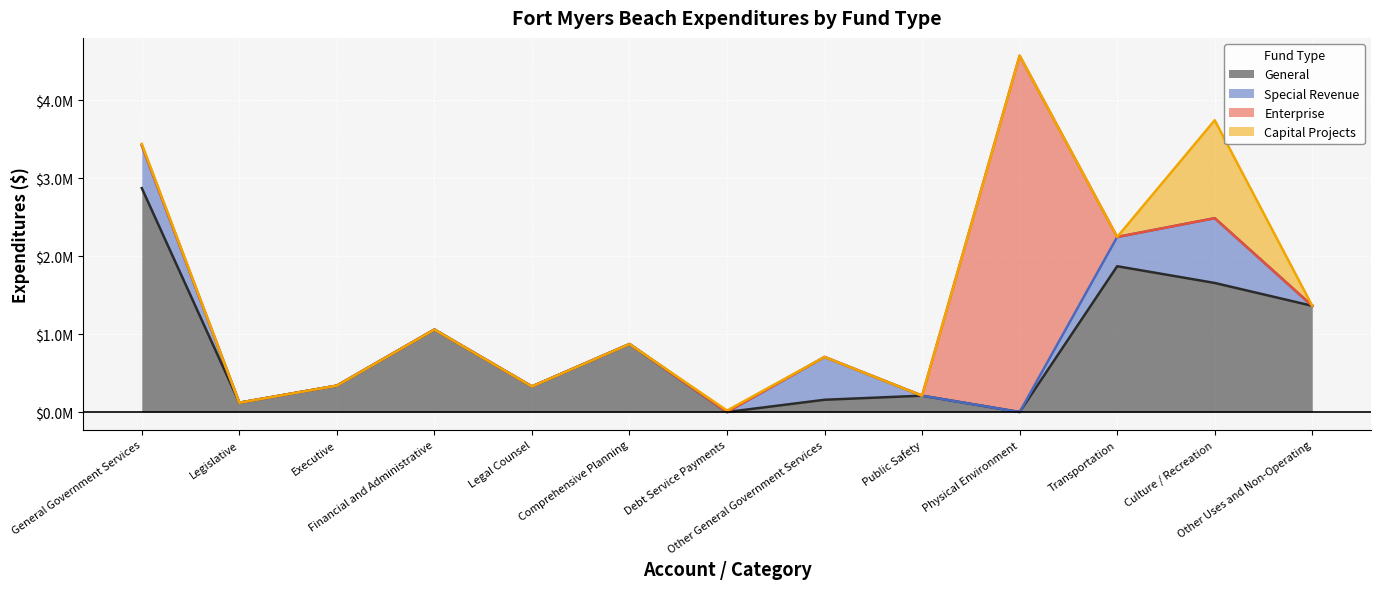

What is the sum of all General values?

10850725